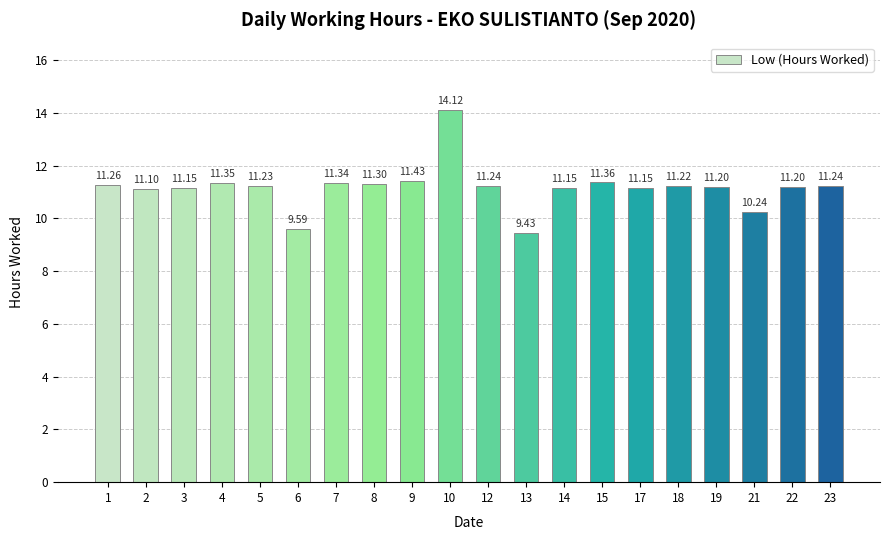

What is the difference between the second highest and second lowest values?

1.8